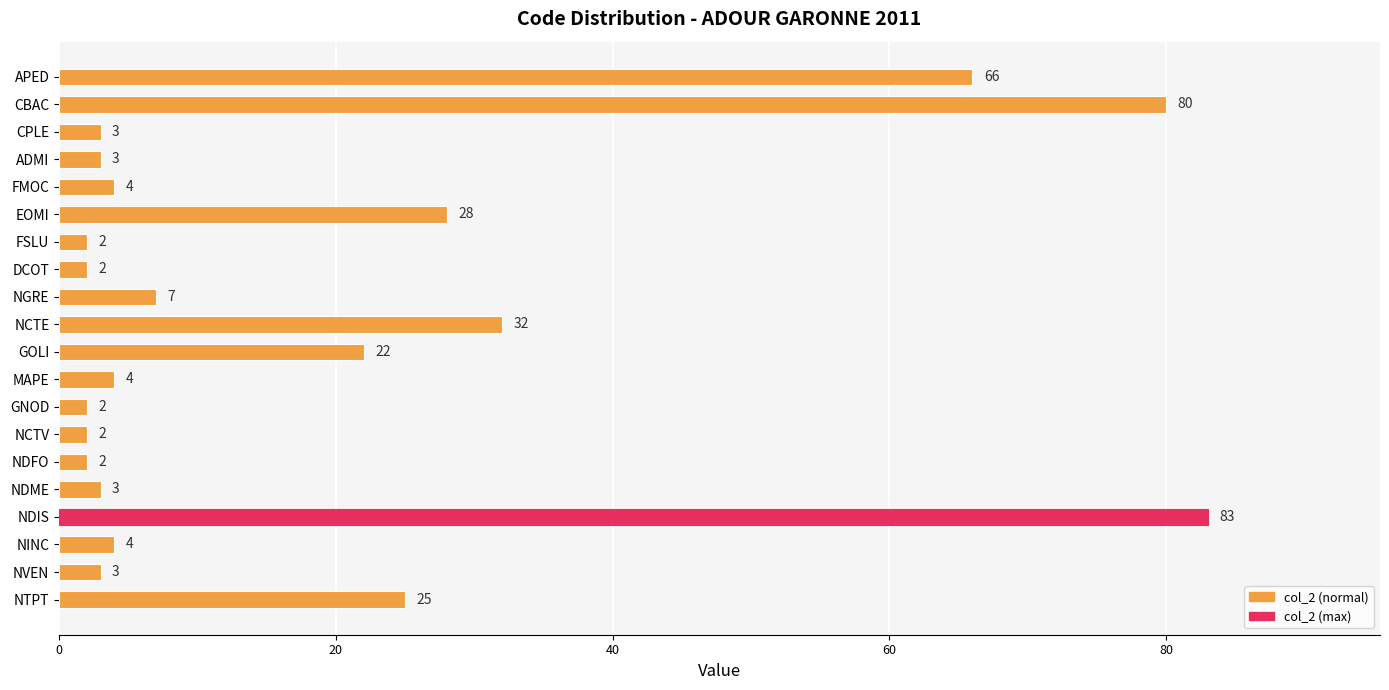

What position from the bottom is DCOT?

13